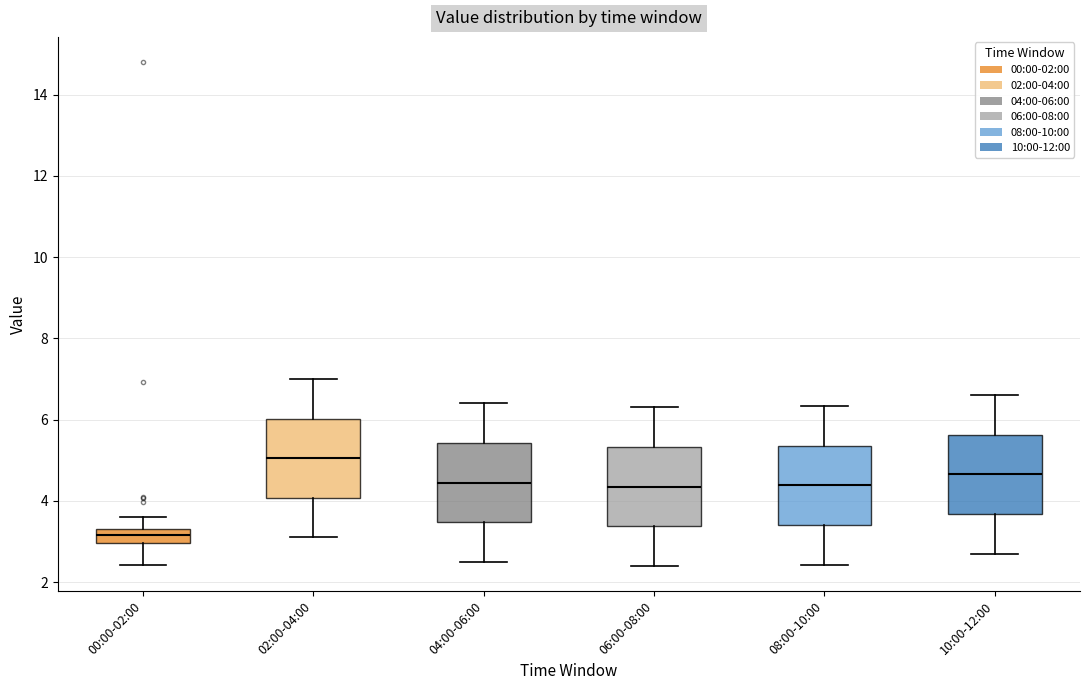

Reading left to right, read every box against the y-axis: the position of its median line, the range the box covers, and the ends of its whiskers. The values are not printed on the chart, so give them approximately, as read against the axis.

00:00-02:00: median 3.2, box 3.0 to 3.4, whiskers 2.4 to 3.6
02:00-04:00: median 5.0, box 4.0 to 6.0, whiskers 3.2 to 7.0
04:00-06:00: median 4.4, box 3.4 to 5.4, whiskers 2.6 to 6.4
06:00-08:00: median 4.4, box 3.4 to 5.4, whiskers 2.4 to 6.4
08:00-10:00: median 4.4, box 3.4 to 5.4, whiskers 2.4 to 6.4
10:00-12:00: median 4.6, box 3.6 to 5.6, whiskers 2.8 to 6.6